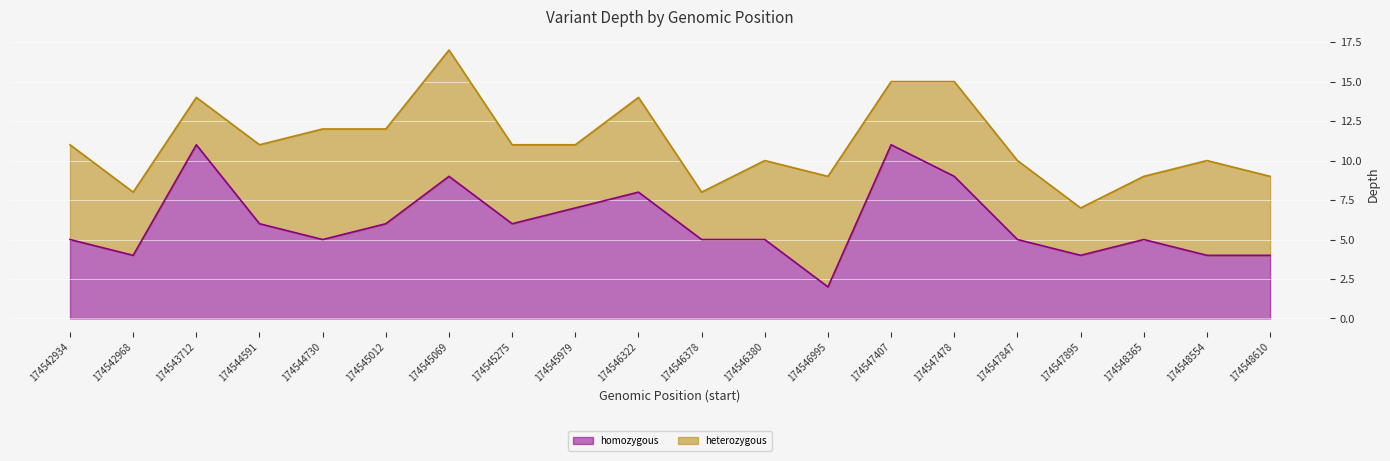

Reading left to right, list all the values displayed in this chart.

174542934=5	174542968=4	174543712=11	174544591=6	174544730=5	174545012=6	174545069=9	174545275=6	174545979=7	174546322=8	174546378=5	174546380=5	174546995=2	174547407=11	174547478=9	174547847=5	174547895=4	174548365=5	174548554=4	174548610=4